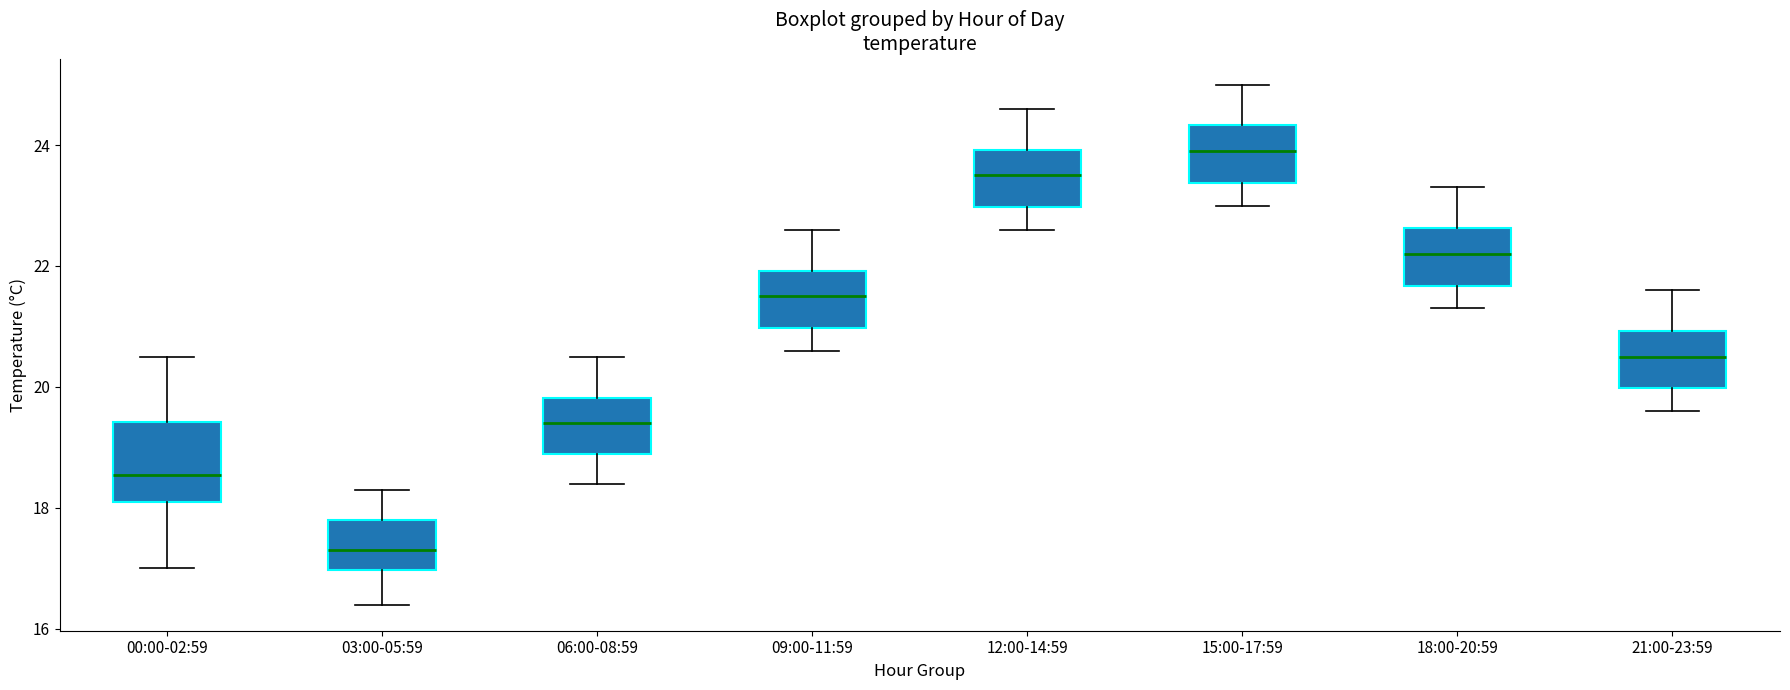

Where is the upper edge of the box for 06:00-08:59 on the y-axis? The values are not printed on the chart, so give them approximately, as read against the axis.

19.8